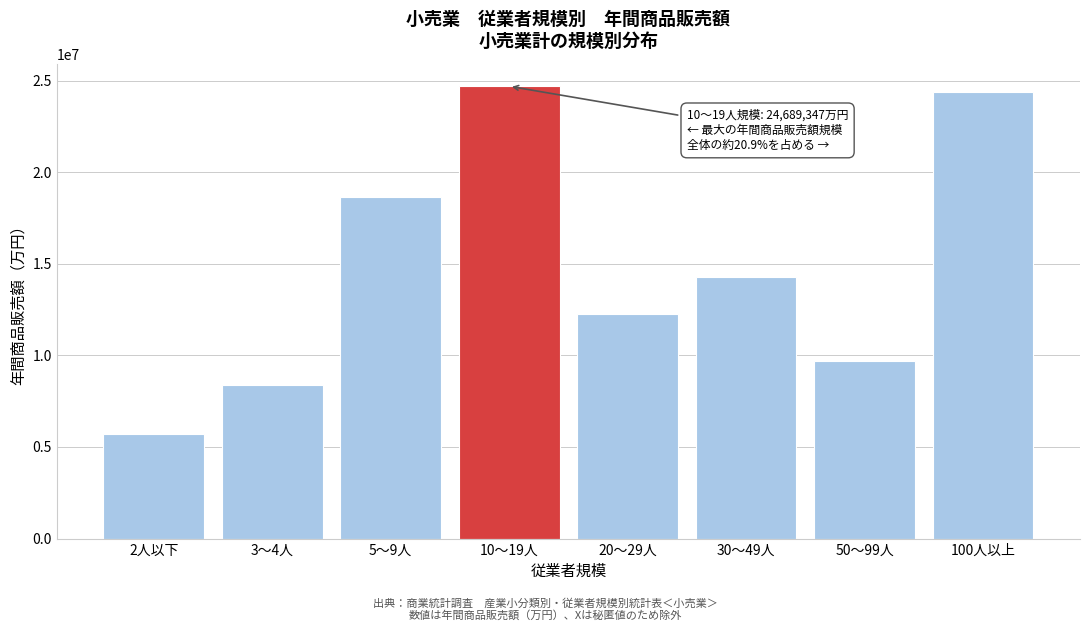

Reading left to right, transcribe all the data shown in this chart.

5699075	8371667	18633899	24689347	12240884	14290654	9694294	24365115